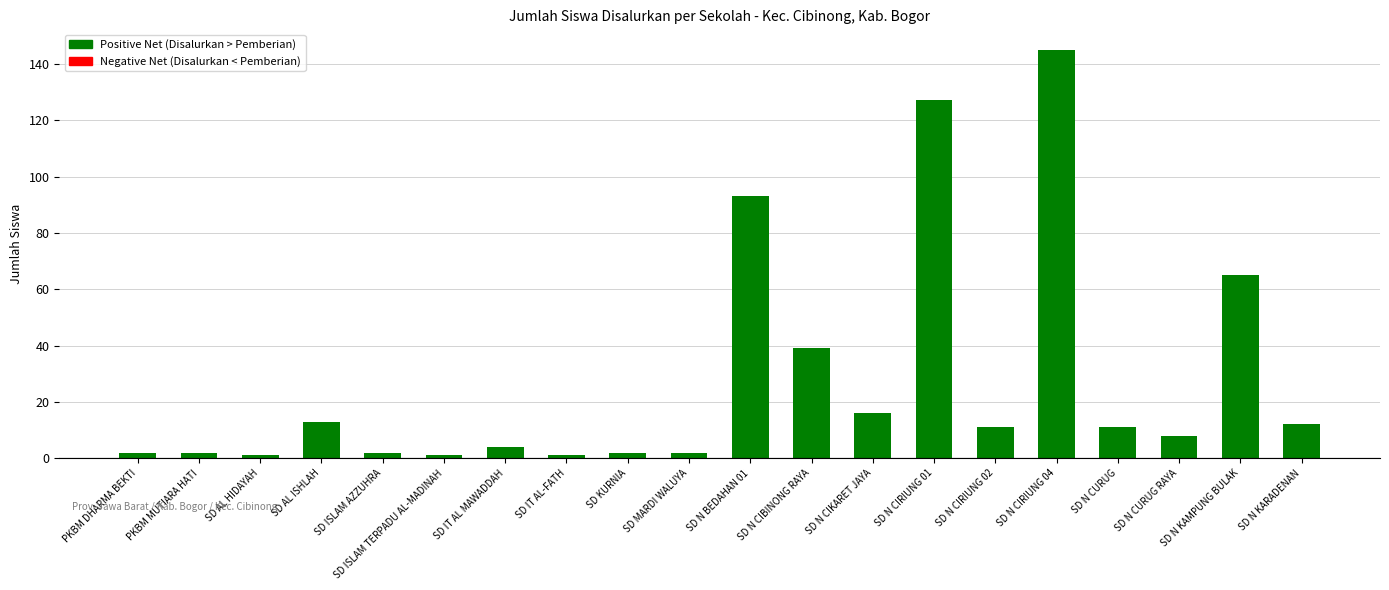

What is the change in value from SD AL HIDAYAH to SD N CIBINONG RAYA?

+38